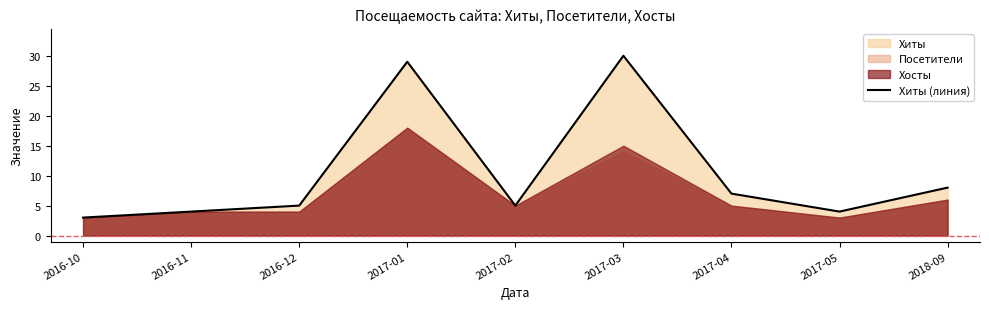

The chart shows a value of 30 at 2017-03. True or false?

True